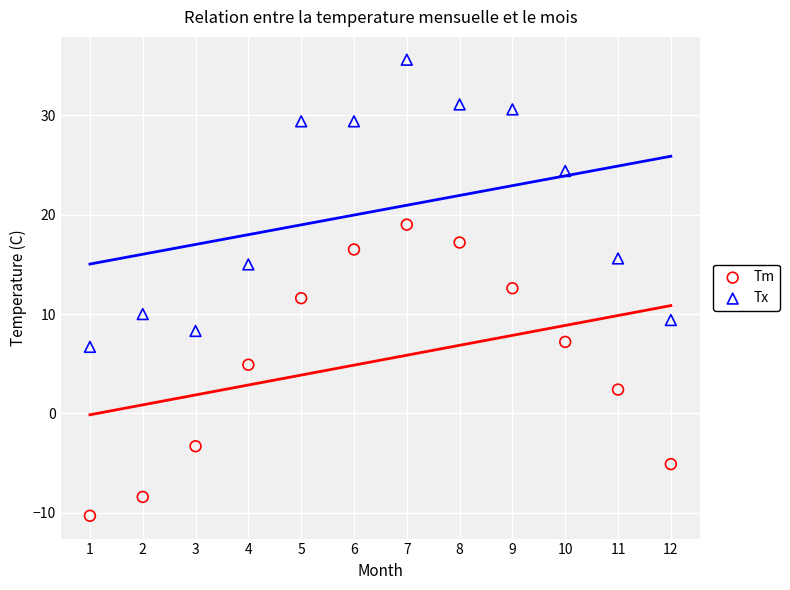

In the Tx series, what Y value is closest to 21?

24.4